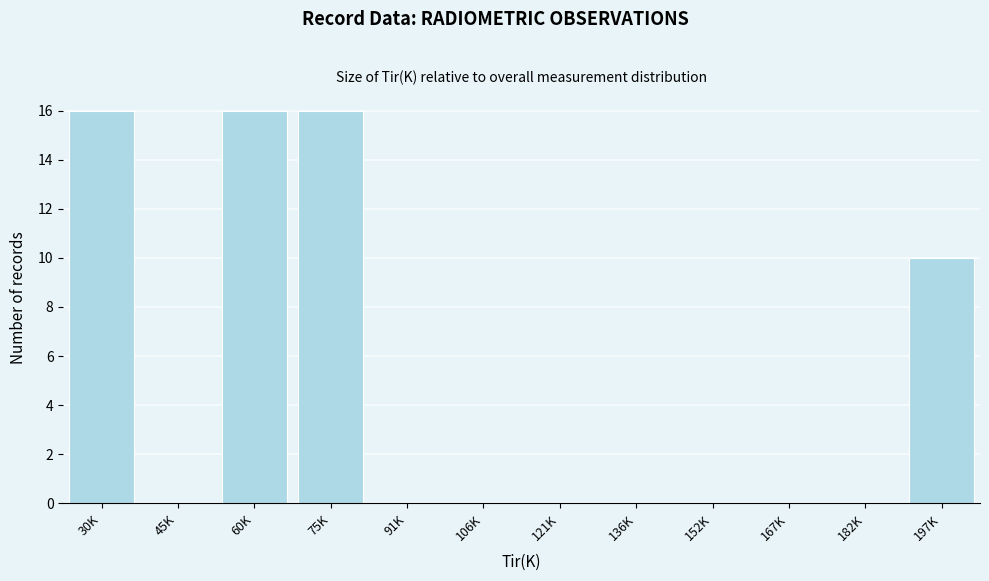

Reading right to left, what are all the values shown in this chart?

197K=10	182K=0	167K=0	152K=0	136K=0	121K=0	106K=0	91K=0	75K=16	60K=16	45K=0	30K=16